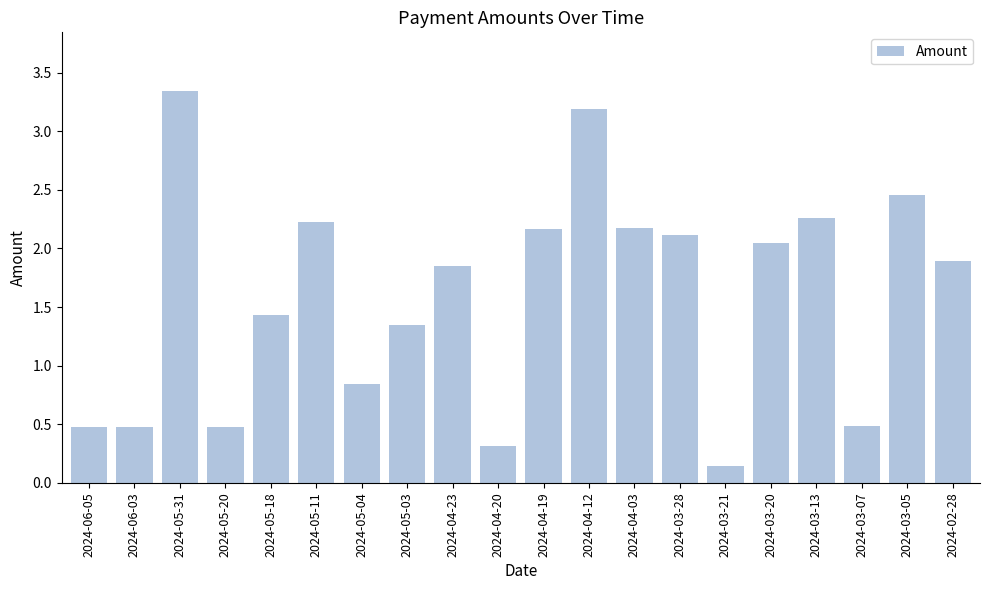

Between 2024-04-19 and 2024-05-31, which is larger?

2024-05-31